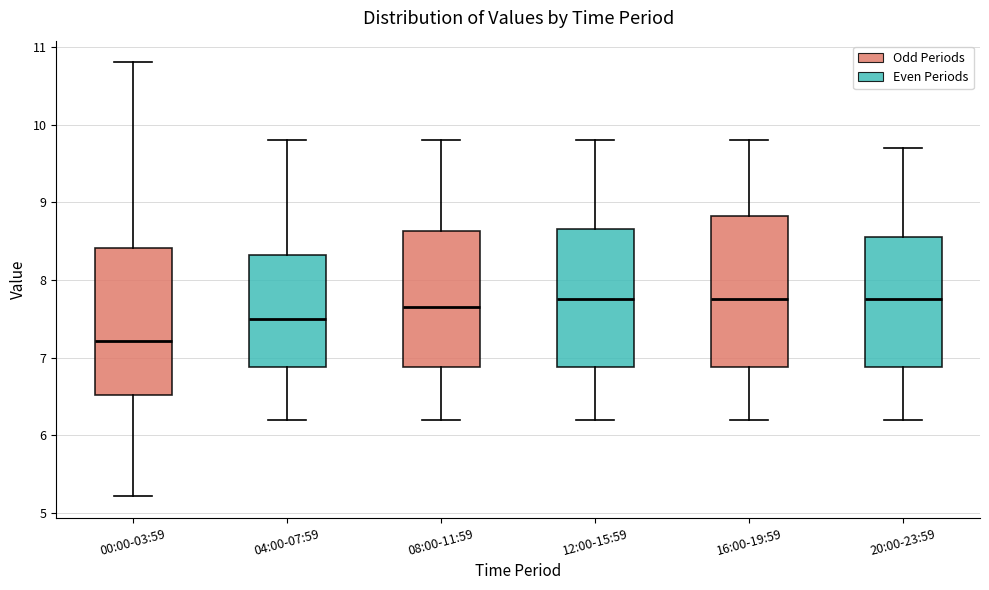

Reading left to right, transcribe this box plot: for each box, give where its median line is, the range the box spans, and where its two whiskers end, as read against the y-axis. The values are not printed on the chart, so give them approximately, as read against the axis.

00:00-03:59: median 7.2, box 6.5 to 8.4, whiskers 5.2 to 10.8
04:00-07:59: median 7.5, box 6.9 to 8.3, whiskers 6.2 to 9.8
08:00-11:59: median 7.7, box 6.9 to 8.6, whiskers 6.2 to 9.8
12:00-15:59: median 7.8, box 6.9 to 8.7, whiskers 6.2 to 9.8
16:00-19:59: median 7.8, box 6.9 to 8.8, whiskers 6.2 to 9.8
20:00-23:59: median 7.8, box 6.9 to 8.6, whiskers 6.2 to 9.7